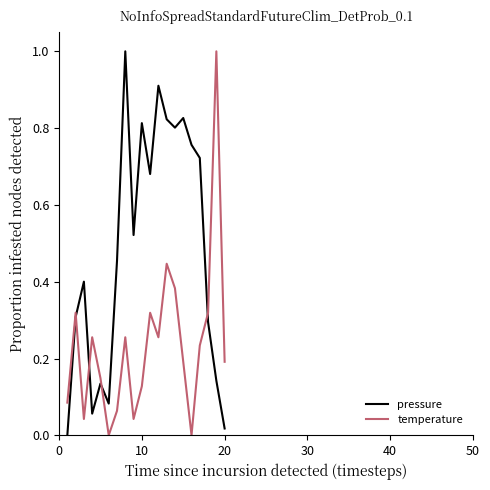

True or false: temperature and pressure cross at least once.

True